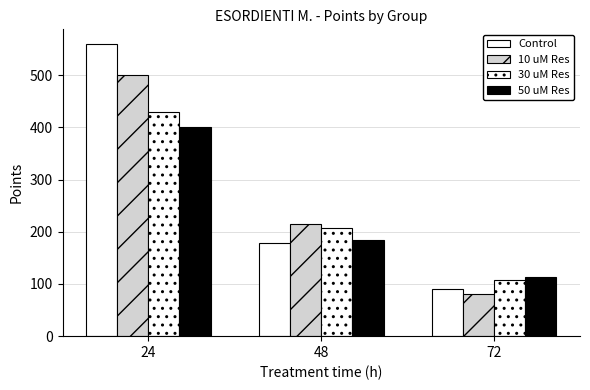

Which category has the highest value in the Control series?

24